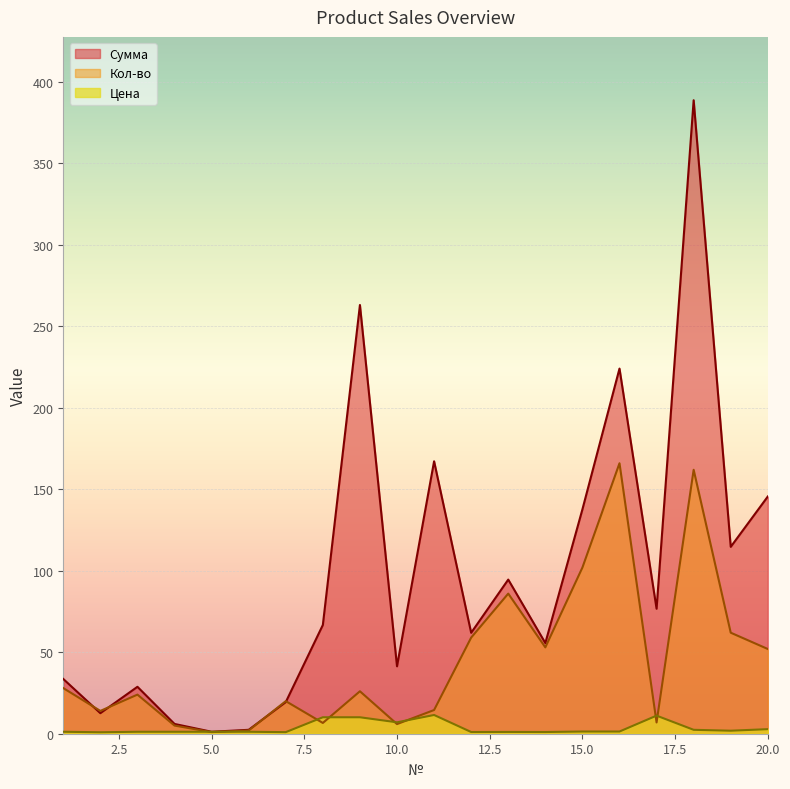

How many interior local peaks does the Сумма series have?

6